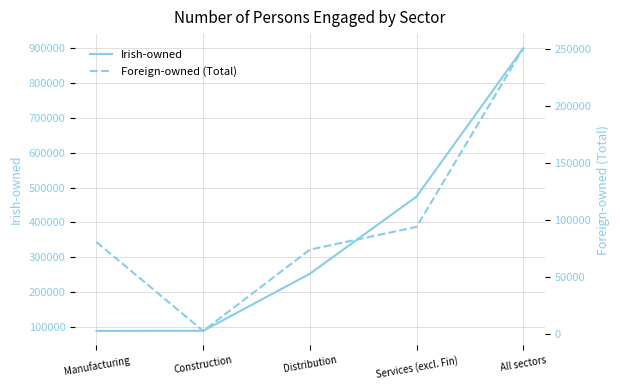

The Foreign-owned (Total) series shows 80399 at Manufacturing. True or false?

True